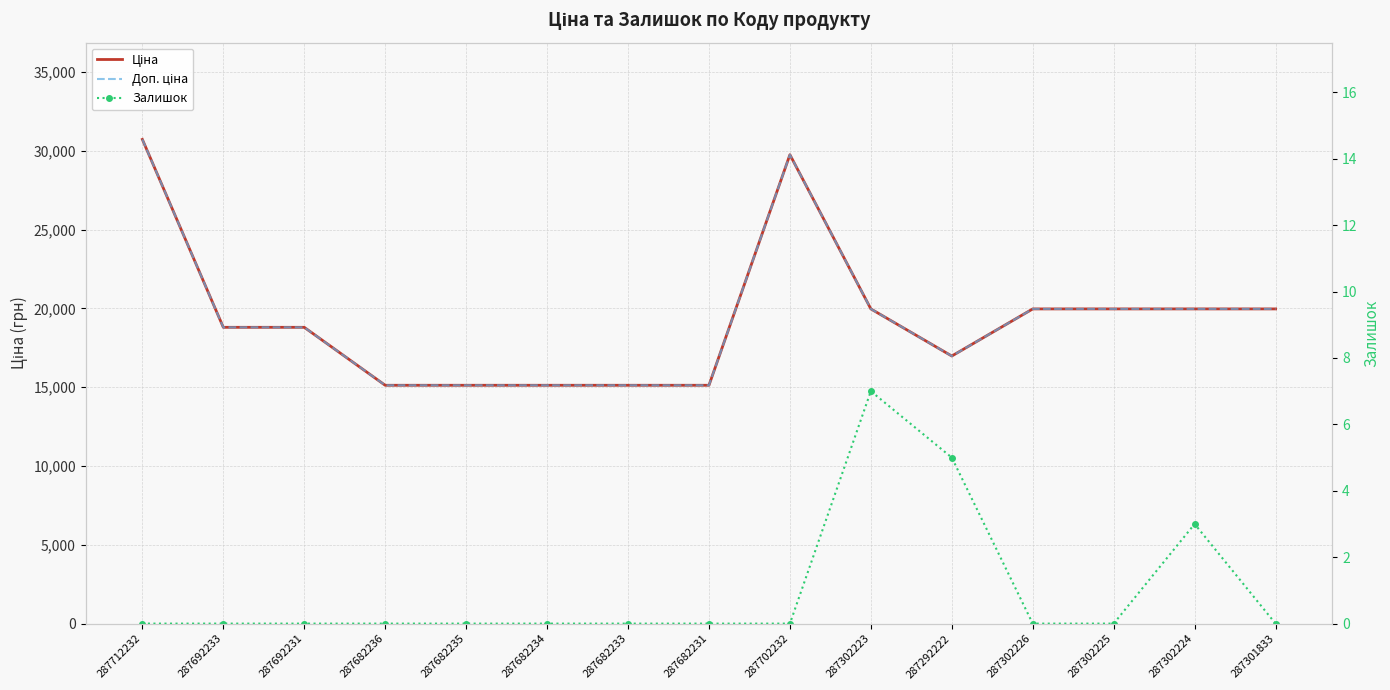

Rank the categories by Ціна value from lowest to highest.

287682236, 287682235, 287682234, 287682233, 287682231, 287292222, 287692233, 287692231, 287302223, 287302226, 287302225, 287302224, 287301833, 287702232, 287712232